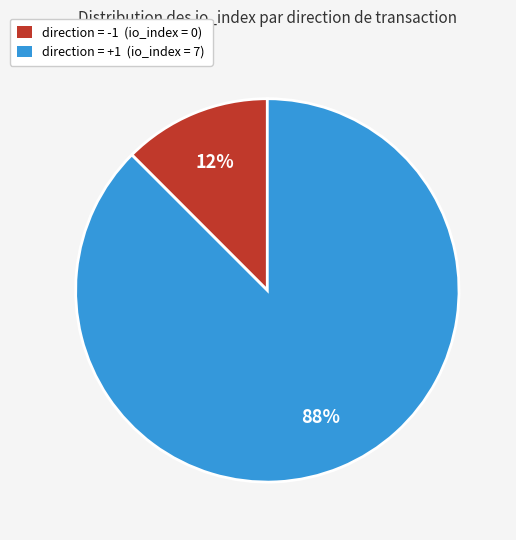

Rank the categories by value from highest to lowest.

direction = +1 (io_index = 7), direction = -1 (io_index = 0)